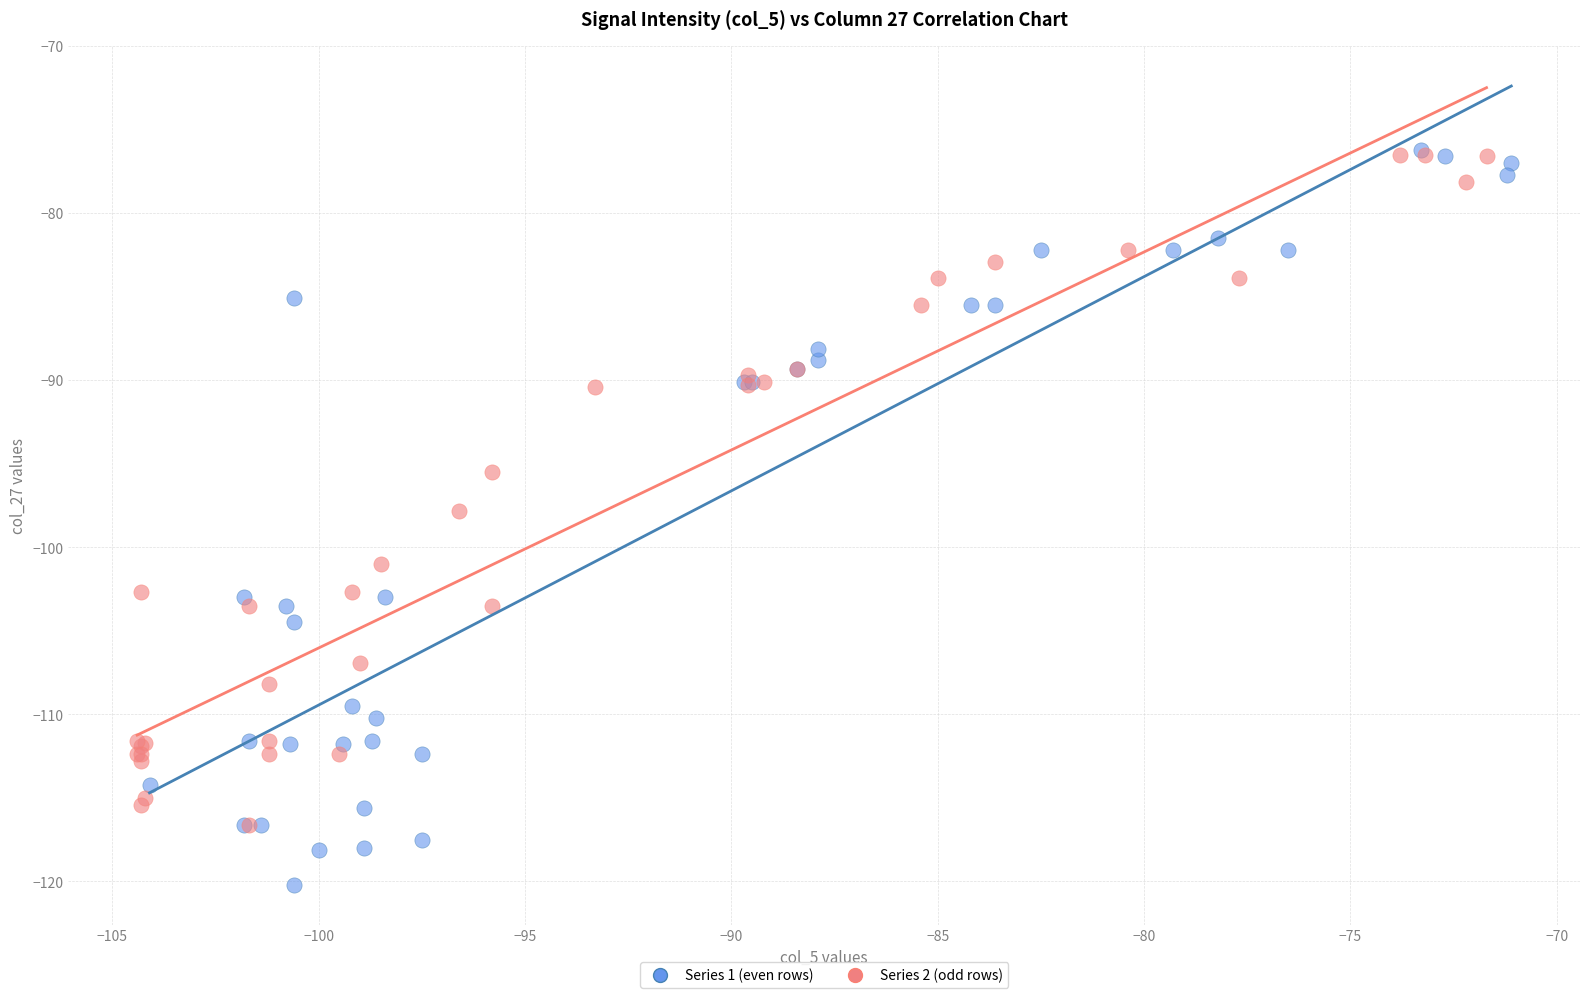

What are all the series names shown in the legend?

Series 1 (even rows), Series 2 (odd rows)